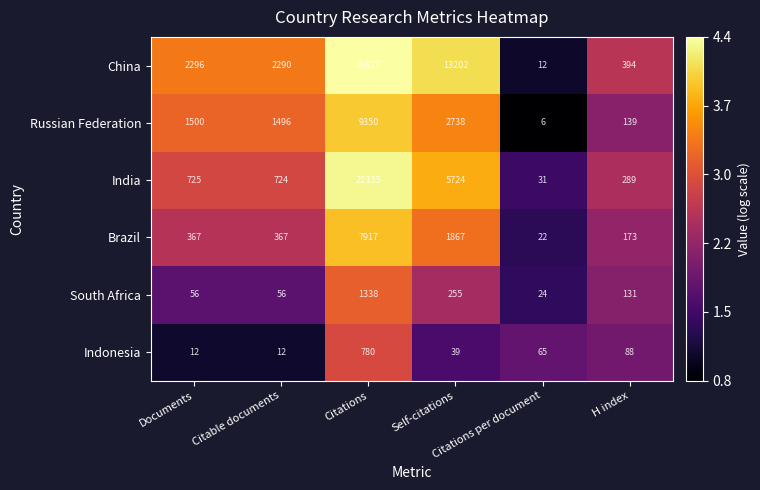

Rank the series by their maximum value, from highest to lowest.

China, India, Russian Federation, Brazil, South Africa, Indonesia